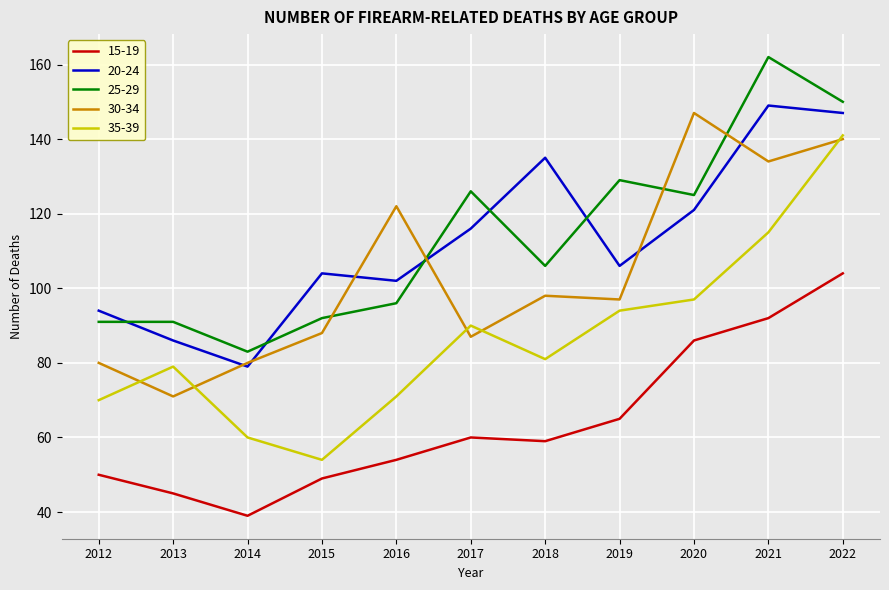

What are all the series names shown in the legend?

15-19, 20-24, 25-29, 30-34, 35-39